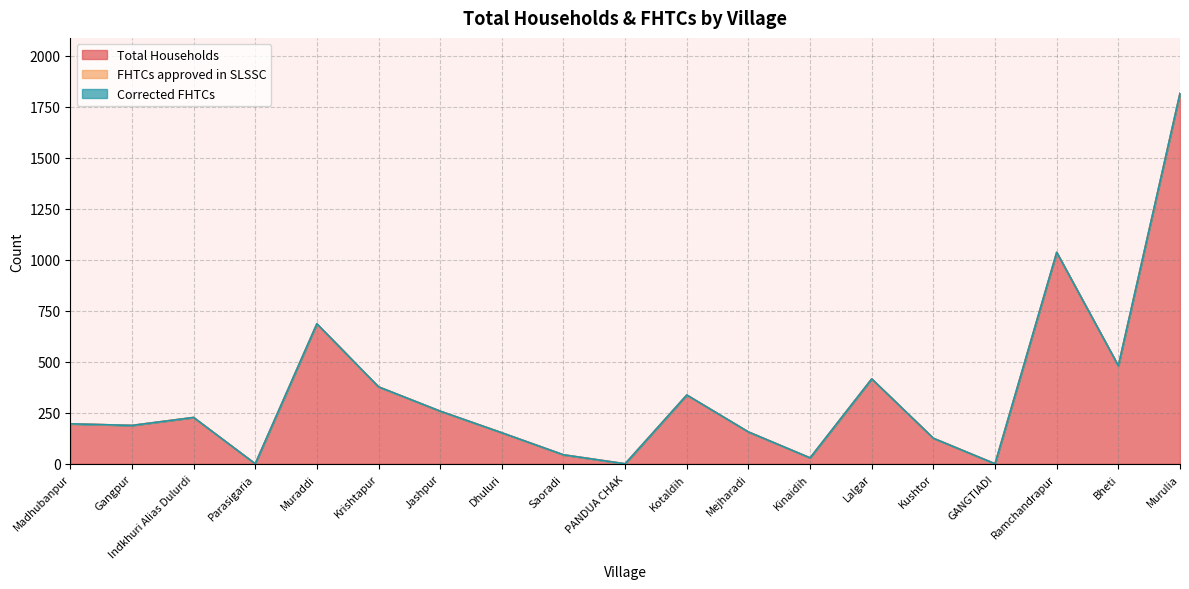

True or false: FHTCs approved in SLSSC and Total Households cross at least once.

False